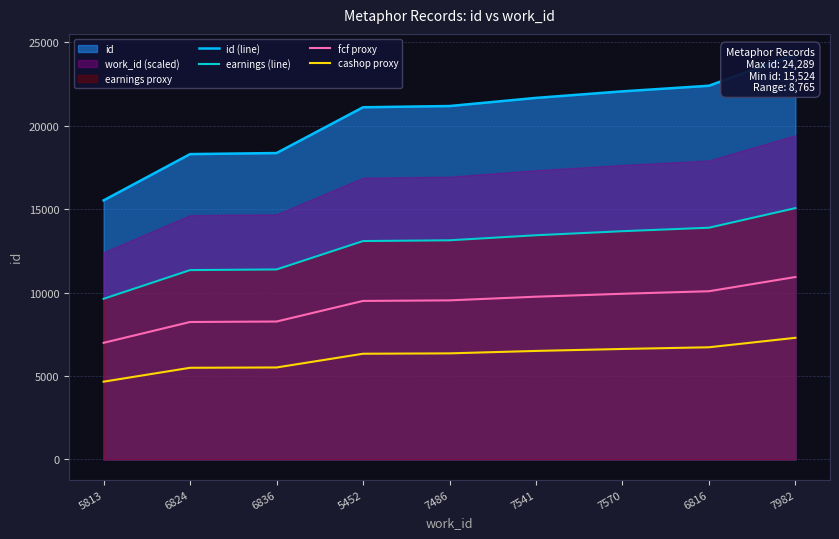

Which series has the widest spread of values?

id (line)